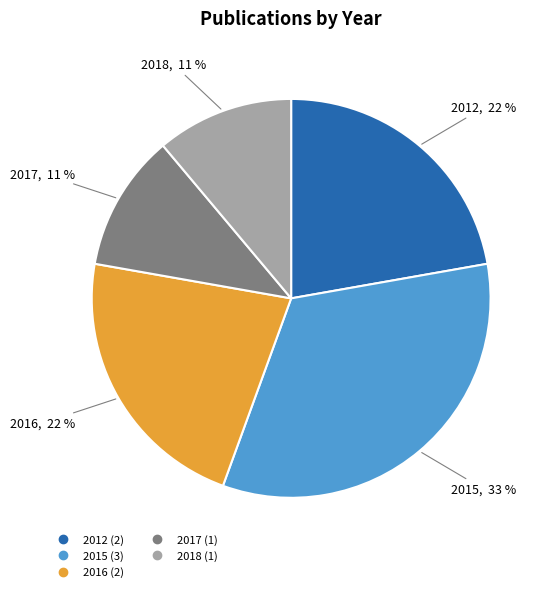

Does any single category account for the majority?

No